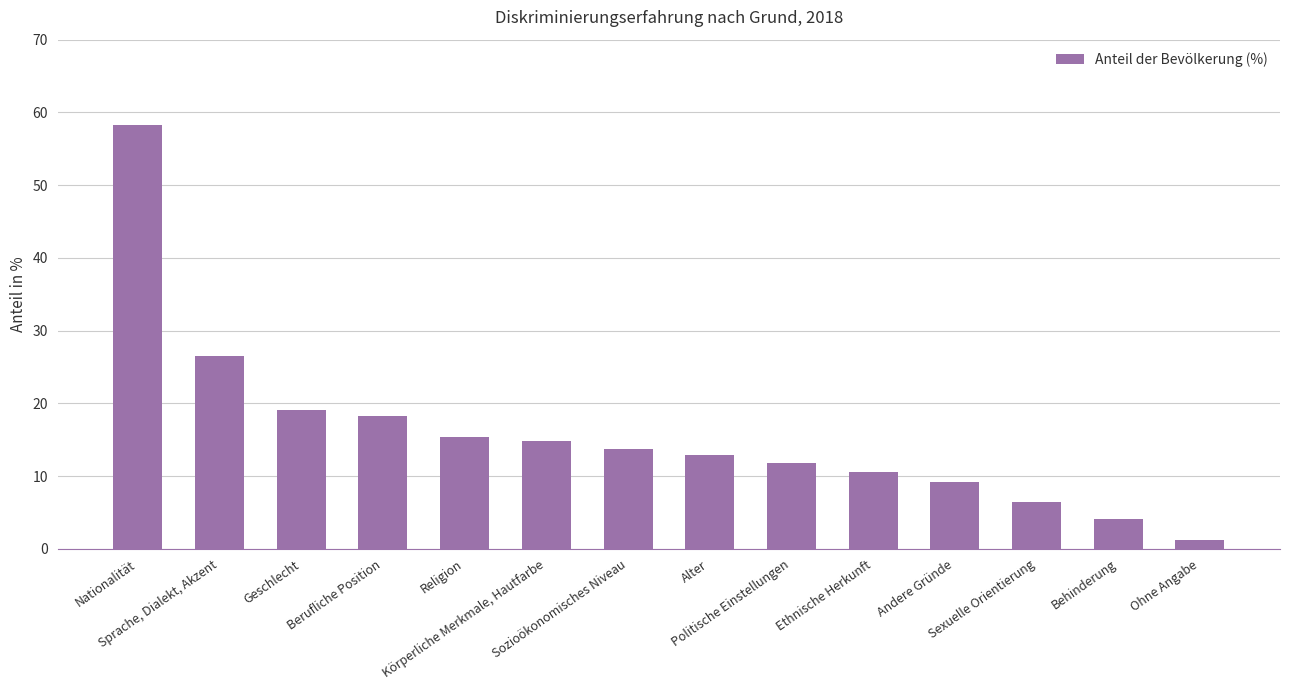

What is the label of the 7th bar from the left?

Sozioökonomisches Niveau